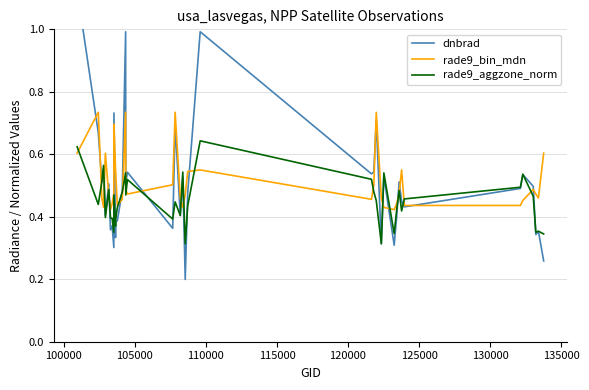

How many interior local peaks does the dnbrad series have?

14